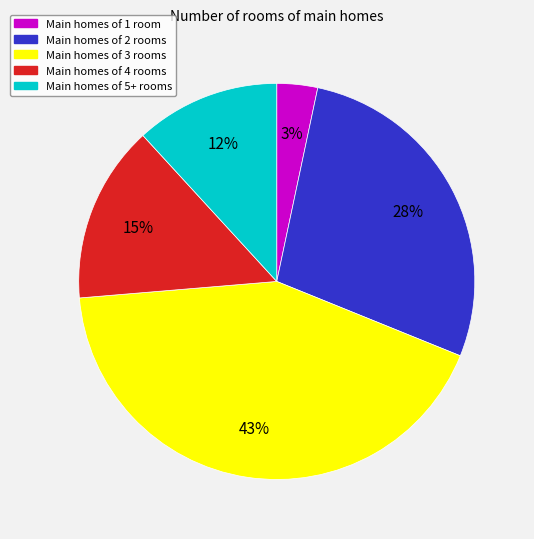

Is there a majority slice in this chart?

No